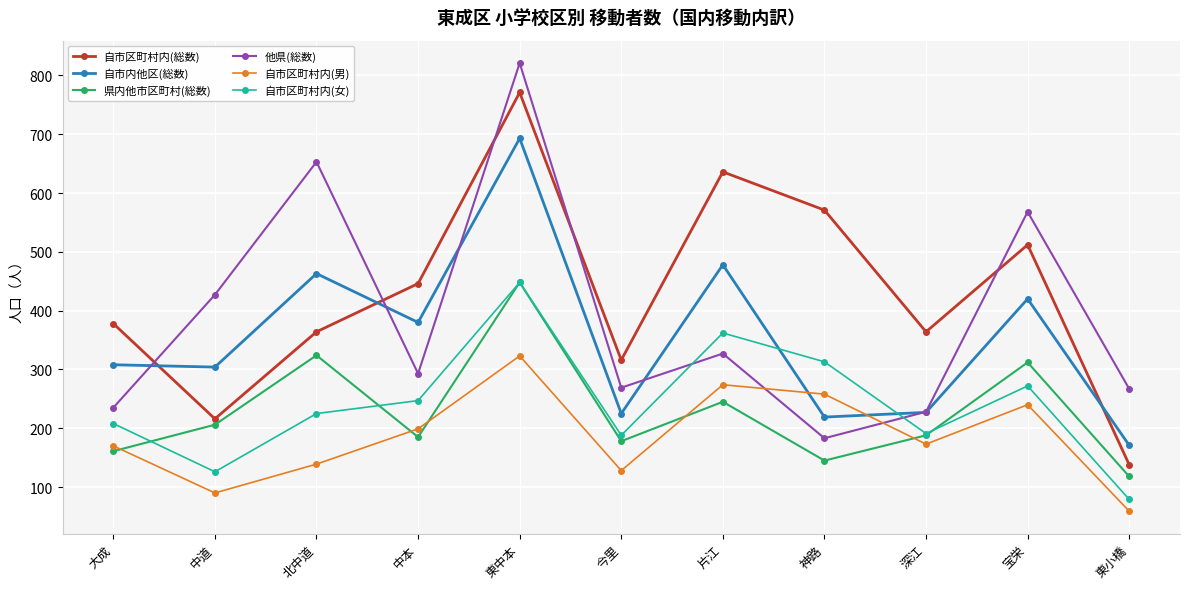

Which series changed the most between 東中本 and 深江?

他県(総数)